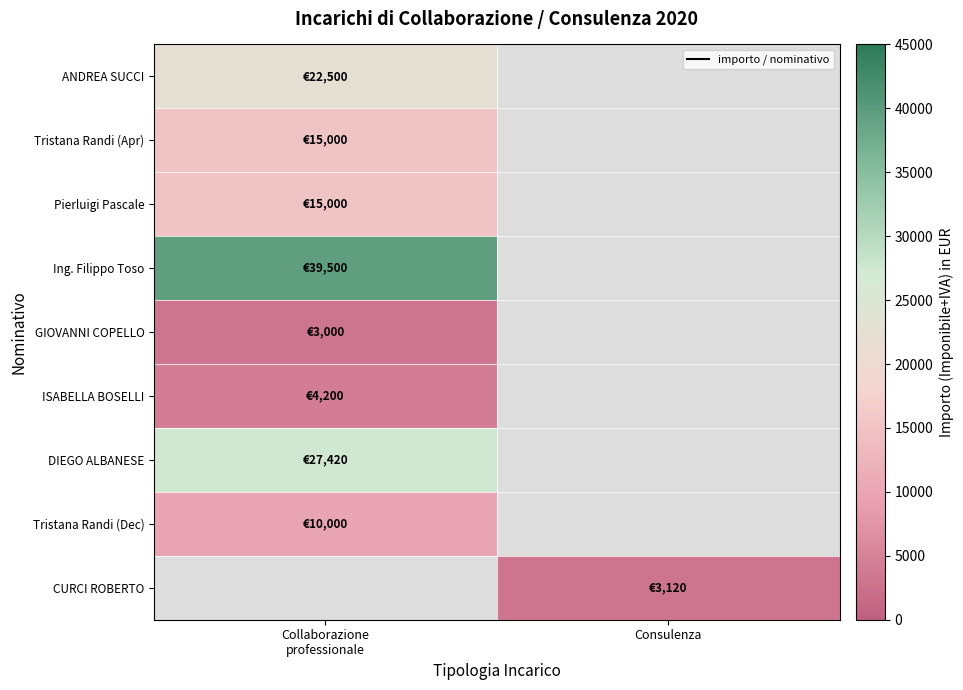

Where is ISABELLA BOSELLI nearest to the value 4200?

Collaborazione professionale